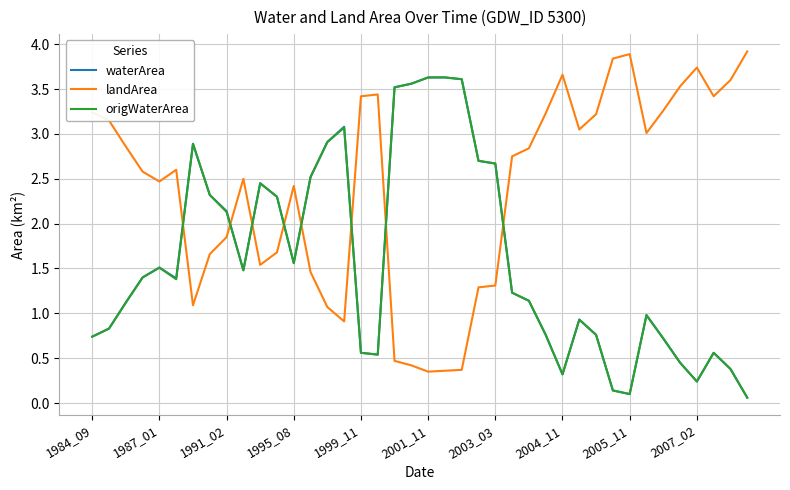

What is the maximum value shown in the chart?

3.9